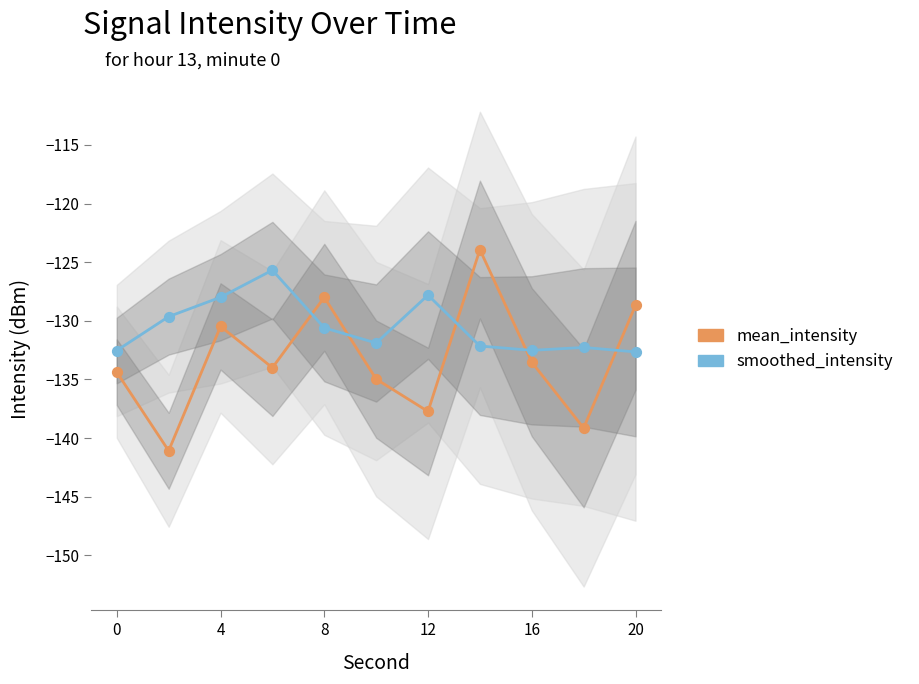

Is the value of mean_intensity at 9 greater than the value of smoothed_intensity at 7?

No